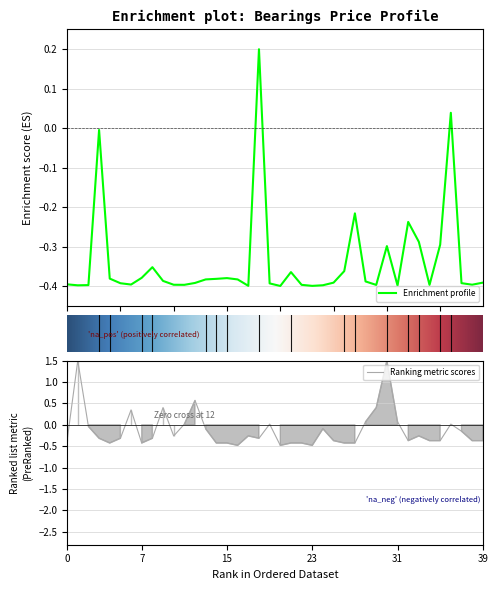

What is the highest value of the Ranking metric scores series?

1.5